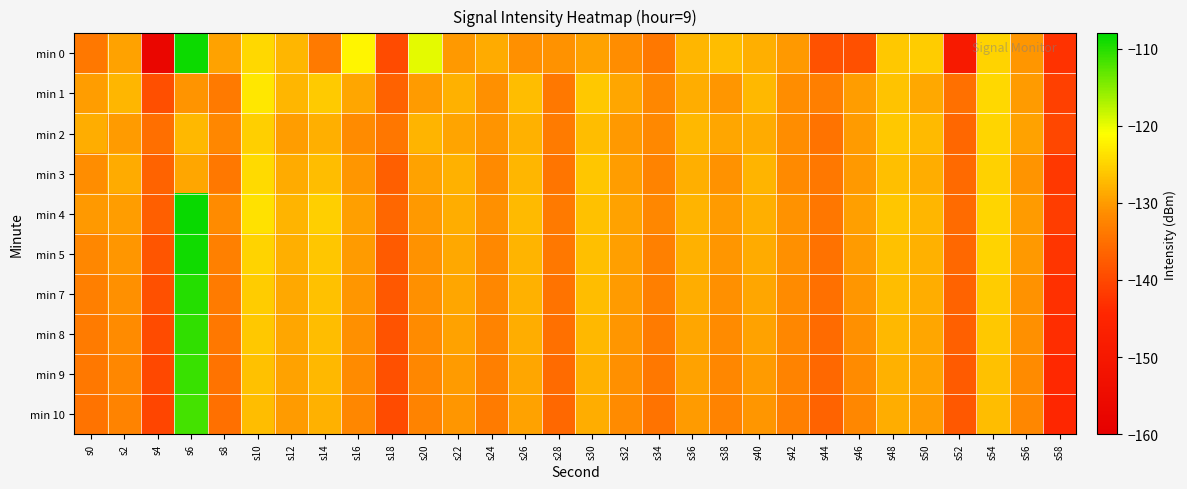

Reading left to right, extract all data points from this chart.

min 0: s0=-134.0	s2=-129.5	s4=-157.1	s6=-108.8	s8=-129.4	s10=-124.5	s12=-127.5	s14=-133.8	s16=-121.8	s18=-139.6	s20=-119.8	s22=-130.3	s24=-128.6	s26=-131.0	s28=-130.8	s30=-129.5	s32=-131.2	s34=-133.9	s36=-127.7	s38=-126.9	s40=-128.1	s42=-130.3	s44=-138.8	s46=-139.0	s48=-125.9	s50=-125.5	s52=-149.2	s54=-124.9	s56=-130.4	s58=-142.8
min 1: s0=-129.8	s2=-127.5	s4=-139.1	s6=-130.7	s8=-133.7	s10=-123.0	s12=-127.6	s14=-125.8	s16=-129.1	s18=-136.7	s20=-130.0	s22=-128.0	s24=-131.0	s26=-127.0	s28=-134.0	s30=-126.0	s32=-129.0	s34=-132.0	s36=-128.5	s38=-130.5	s40=-127.3	s42=-131.2	s44=-133.1	s46=-129.8	s48=-126.4	s50=-128.9	s52=-135.0	s54=-124.5	s56=-130.1	s58=-141.0
min 2: s0=-128.5	s2=-130.1	s4=-135.2	s6=-127.3	s8=-132.1	s10=-125.4	s12=-129.8	s14=-128.3	s16=-131.5	s18=-134.2	s20=-127.8	s22=-129.3	s24=-130.7	s26=-128.1	s28=-133.4	s30=-126.9	s32=-130.2	s34=-131.8	s36=-127.5	s38=-129.0	s40=-128.7	s42=-131.3	s44=-134.5	s46=-130.0	s48=-125.9	s50=-127.1	s52=-136.2	s54=-124.8	s56=-129.5	s58=-140.1
min 3: s0=-131.2	s2=-128.7	s4=-136.5	s6=-129.1	s8=-133.8	s10=-124.3	s12=-128.6	s14=-126.9	s16=-130.4	s18=-137.2	s20=-129.5	s22=-128.0	s24=-131.7	s26=-127.6	s28=-134.3	s30=-126.1	s32=-129.9	s34=-132.5	s36=-128.2	s38=-130.8	s40=-127.9	s42=-131.6	s44=-133.9	s46=-130.3	s48=-126.7	s50=-128.4	s52=-135.8	s54=-125.1	s56=-130.6	s58=-142.0
min 4: s0=-130.3	s2=-129.8	s4=-137.1	s6=-108.5	s8=-131.5	s10=-123.8	s12=-127.9	s14=-125.3	s16=-129.7	s18=-136.1	s20=-130.2	s22=-128.4	s24=-131.0	s26=-127.2	s28=-133.7	s30=-126.5	s32=-129.4	s34=-132.1	s36=-127.8	s38=-130.1	s40=-128.3	s42=-130.9	s44=-134.2	s46=-129.6	s48=-126.2	s50=-127.7	s52=-135.5	s54=-124.7	s56=-130.0	s58=-141.5
min 5: s0=-132.1	s2=-130.4	s4=-138.3	s6=-109.0	s8=-132.8	s10=-124.9	s12=-128.3	s14=-126.1	s16=-130.0	s18=-137.5	s20=-130.8	s22=-128.9	s24=-131.9	s26=-127.8	s28=-134.0	s30=-126.7	s32=-129.7	s34=-132.8	s36=-128.0	s38=-130.5	s40=-128.6	s42=-131.1	s44=-134.8	s46=-130.1	s48=-126.5	s50=-128.0	s52=-136.0	s54=-125.0	s56=-130.3	s58=-142.5
min 7: s0=-133.0	s2=-131.0	s4=-139.0	s6=-110.0	s8=-133.5	s10=-125.5	s12=-128.8	s14=-126.5	s16=-130.5	s18=-138.0	s20=-131.0	s22=-129.0	s24=-132.0	s26=-128.0	s28=-134.5	s30=-127.0	s32=-130.0	s34=-133.0	s36=-128.5	s38=-131.0	s40=-129.0	s42=-131.5	s44=-135.0	s46=-130.5	s48=-127.0	s50=-128.5	s52=-136.5	s54=-125.5	s56=-130.8	s58=-143.0
min 8: s0=-133.5	s2=-131.5	s4=-139.5	s6=-110.5	s8=-134.0	s10=-126.0	s12=-129.0	s14=-127.0	s16=-131.0	s18=-138.5	s20=-131.5	s22=-129.5	s24=-132.5	s26=-128.5	s28=-135.0	s30=-127.5	s32=-130.5	s34=-133.5	s36=-129.0	s38=-131.5	s40=-129.5	s42=-132.0	s44=-135.5	s46=-131.0	s48=-127.5	s50=-129.0	s52=-137.0	s54=-126.0	s56=-131.0	s58=-143.5
min 9: s0=-134.0	s2=-132.0	s4=-140.0	s6=-111.0	s8=-134.5	s10=-126.5	s12=-129.5	s14=-127.5	s16=-131.5	s18=-139.0	s20=-132.0	s22=-130.0	s24=-133.0	s26=-129.0	s28=-135.5	s30=-128.0	s32=-131.0	s34=-134.0	s36=-129.5	s38=-132.0	s40=-130.0	s42=-132.5	s44=-136.0	s46=-131.5	s48=-128.0	s50=-129.5	s52=-137.5	s54=-126.5	s56=-131.5	s58=-144.0
min 10: s0=-134.5	s2=-132.5	s4=-140.5	s6=-111.5	s8=-135.0	s10=-127.0	s12=-130.0	s14=-128.0	s16=-132.0	s18=-139.5	s20=-132.5	s22=-130.5	s24=-133.5	s26=-129.5	s28=-136.0	s30=-128.5	s32=-131.5	s34=-134.5	s36=-130.0	s38=-132.5	s40=-130.5	s42=-133.0	s44=-136.5	s46=-132.0	s48=-128.5	s50=-130.0	s52=-138.0	s54=-127.0	s56=-132.0	s58=-144.5